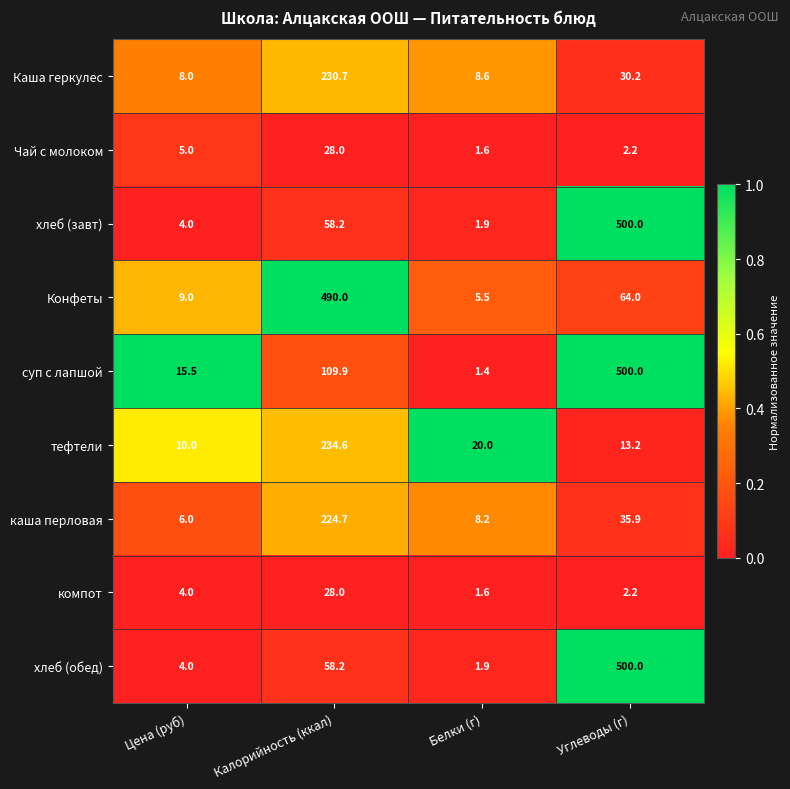

What is the difference between the second highest and second lowest values in the каша перловая series?

27.7